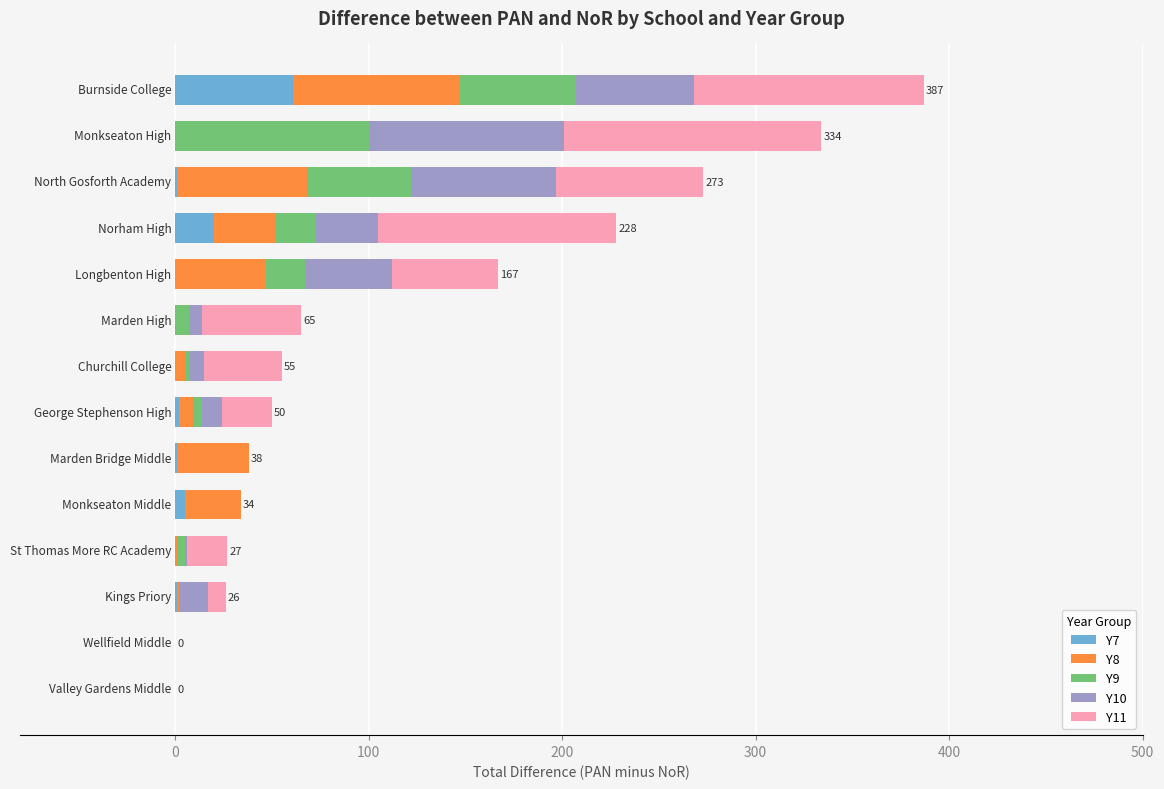

How many categories are shown in the chart?

14